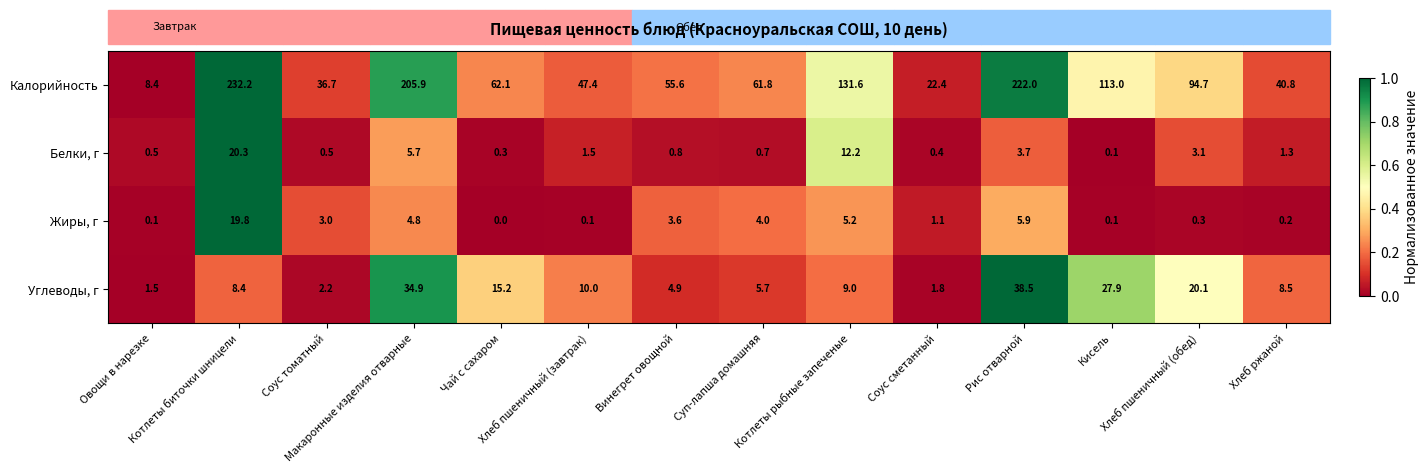

What is the greatest value displayed?

232.2